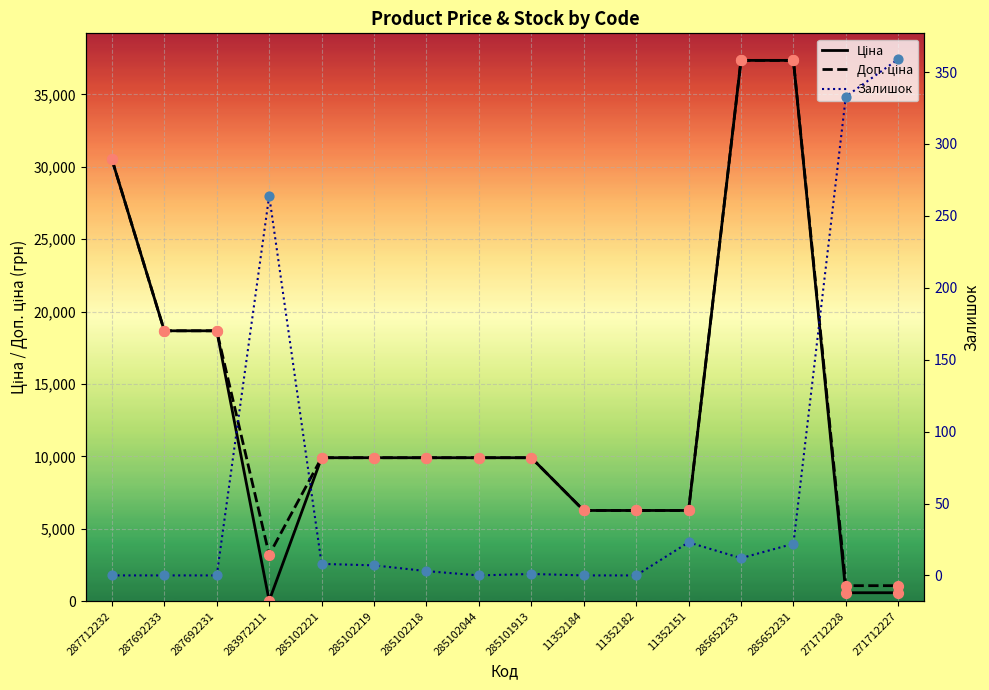

Which series reaches the maximum Y coordinate?

Ціна